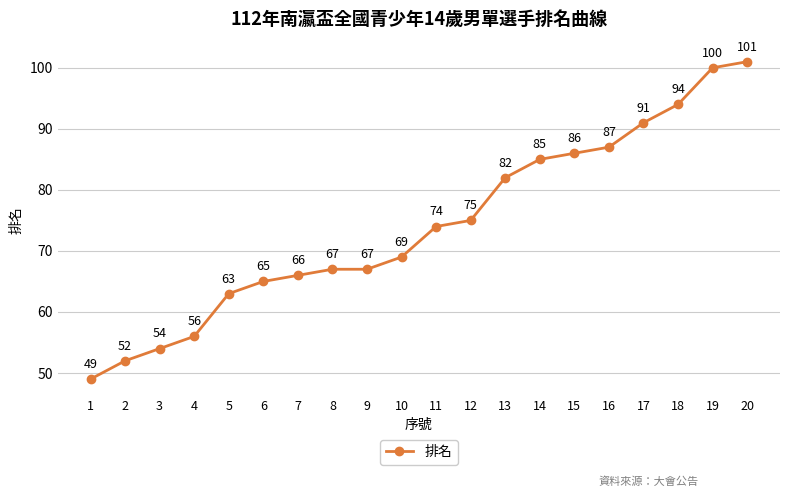

Which label corresponds to the smallest value in the chart?

1